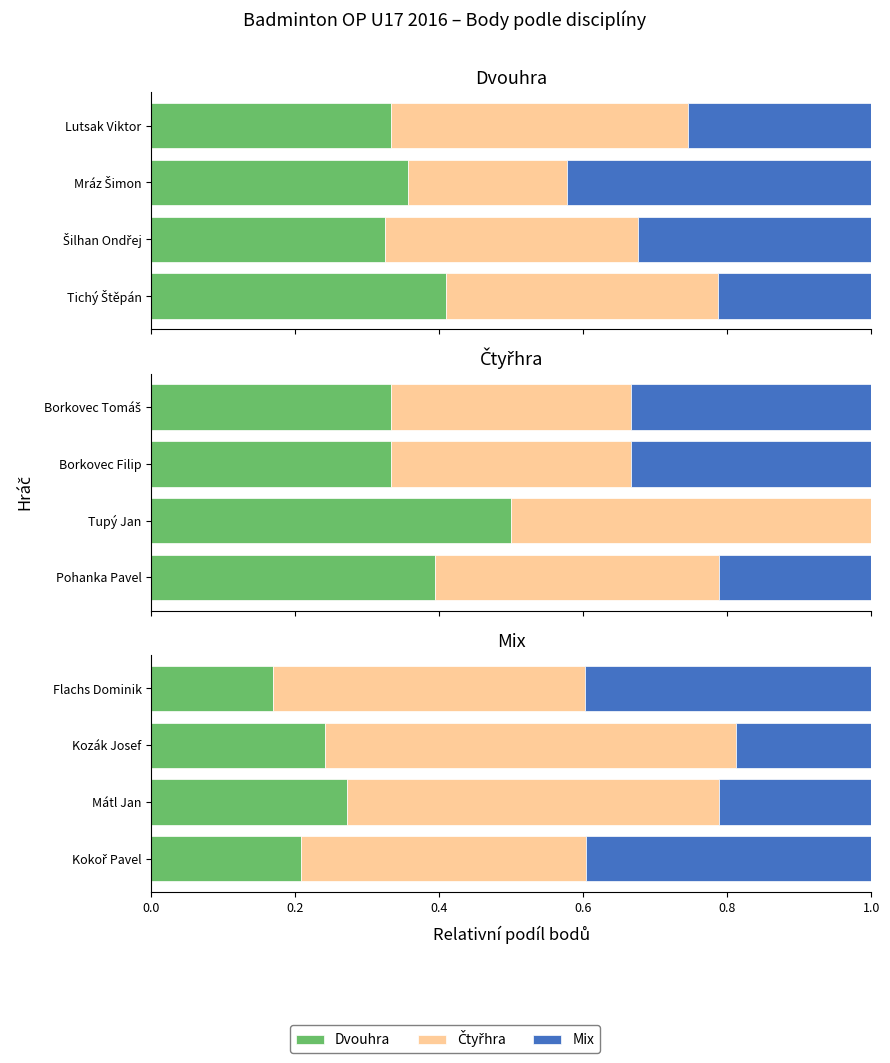

Does the chart contain stacked bars?

No